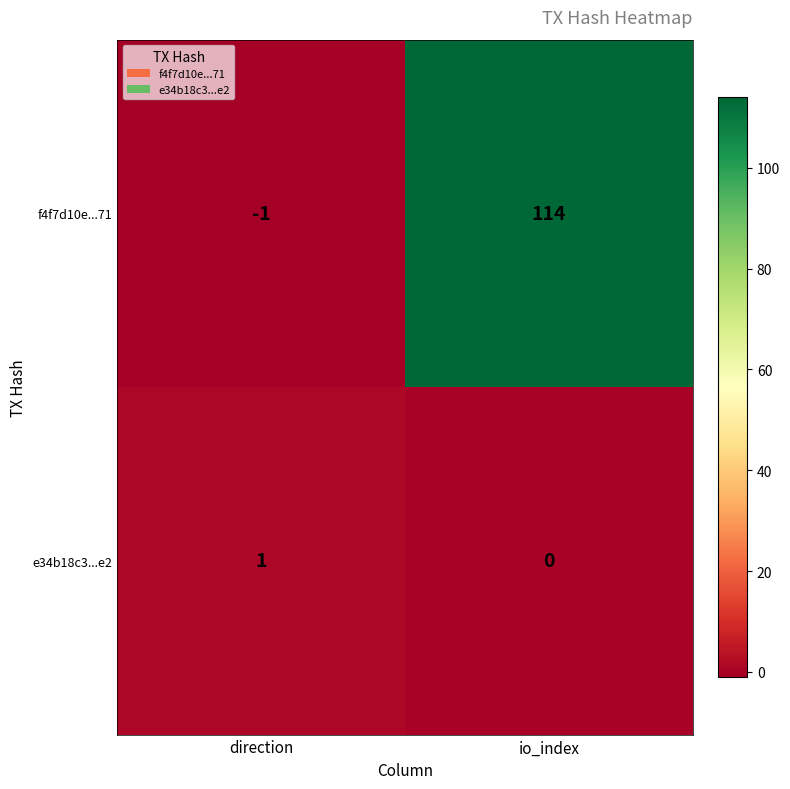

Which label corresponds to the largest value in the chart?

io_index